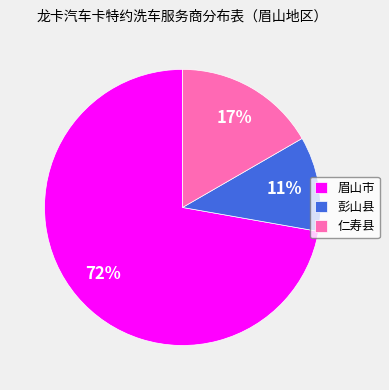

Count the number of slices in the pie.

3